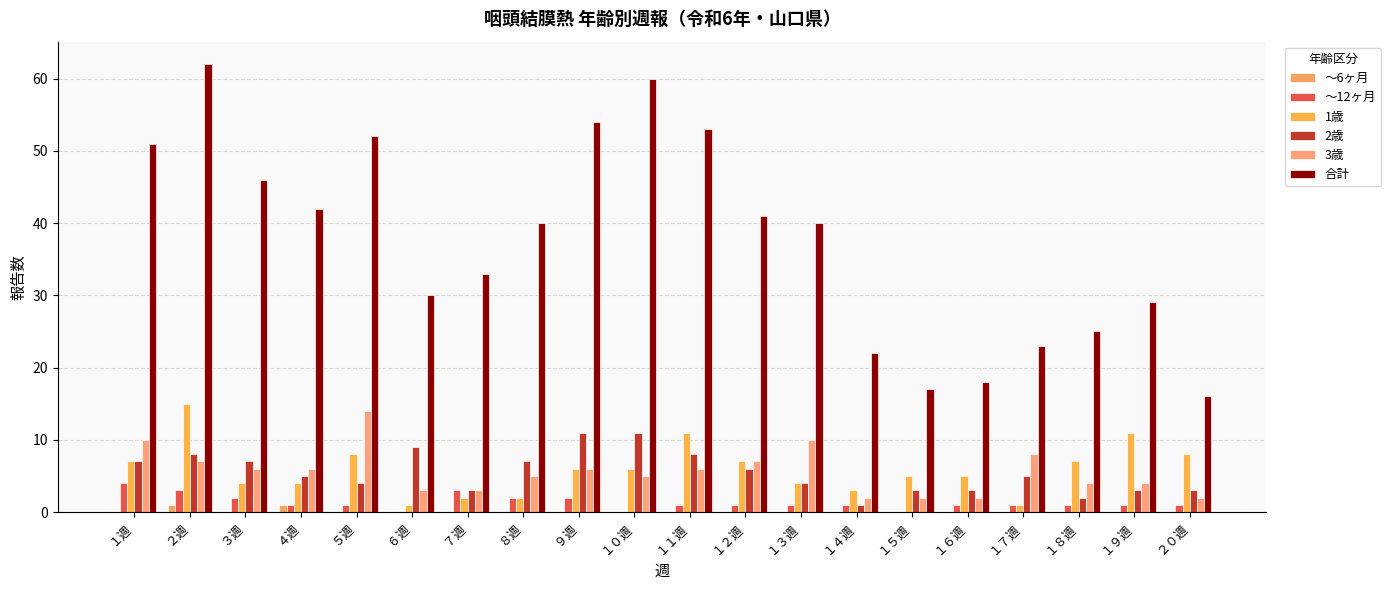

How many groups of bars are there?

20